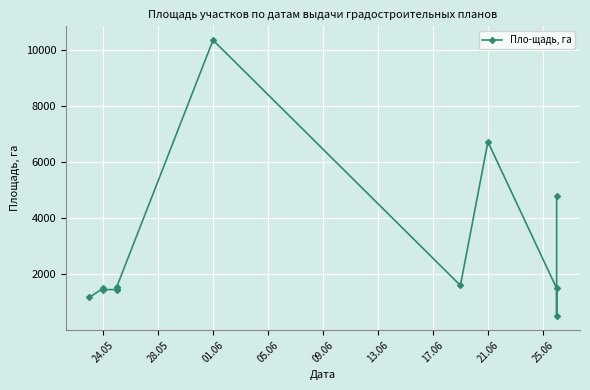

What is the ratio of the value at 24.05 to the value at 28.05?

0.8